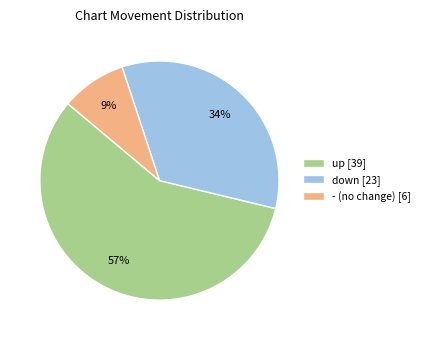

To the nearest percent, what portion does down [23] represent?

34%